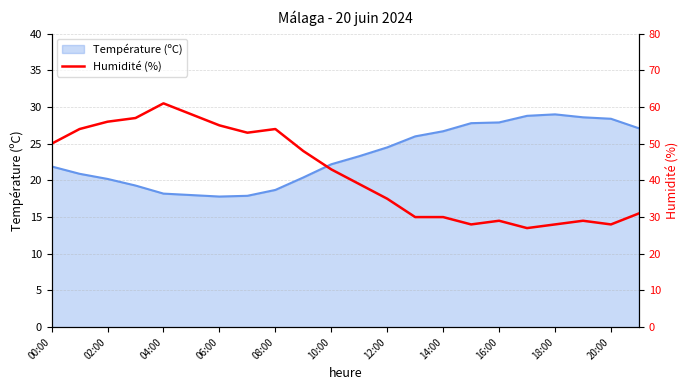

True or false: Température (ºC) has a value of 24.1 at 04:00.

False